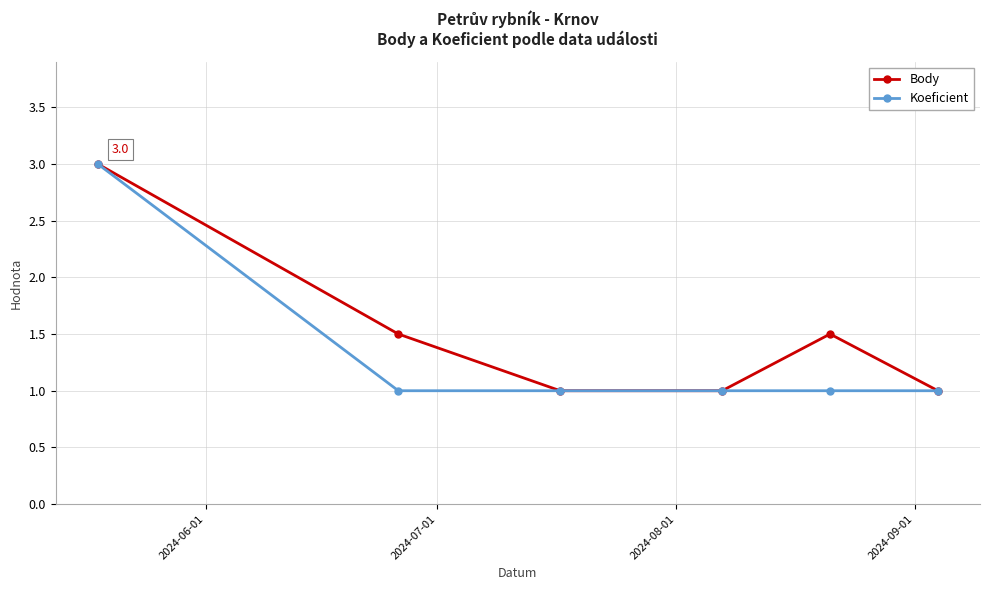

What is the greatest value displayed?

3.0